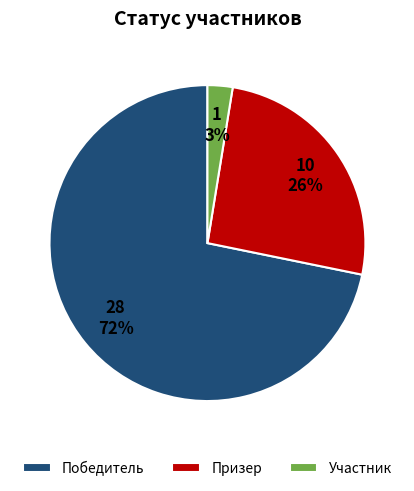

Which category has the biggest portion of the pie?

Победитель